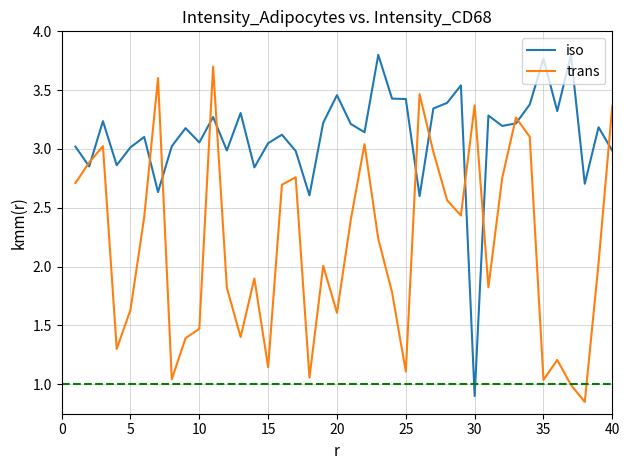

Is this an area chart (filled region under the line)?

No